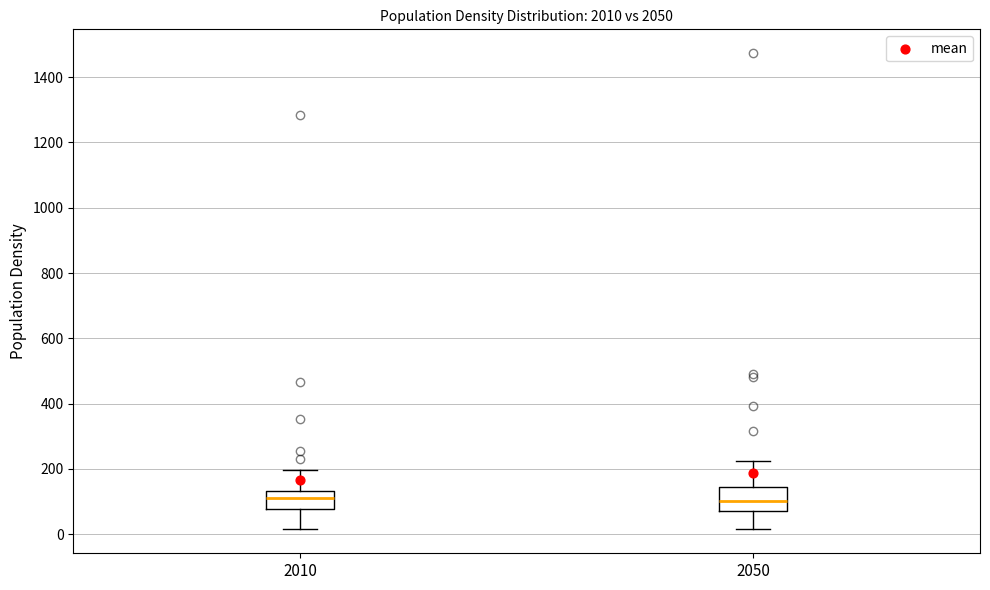

Reading left to right, read every box against the y-axis: the position of its median line, the range the box covers, and the ends of its whiskers. The values are not printed on the chart, so give them approximately, as read against the axis.

2010: median 120, box 80 to 140, whiskers 20 to 200
2050: median 100, box 80 to 140, whiskers 20 to 220